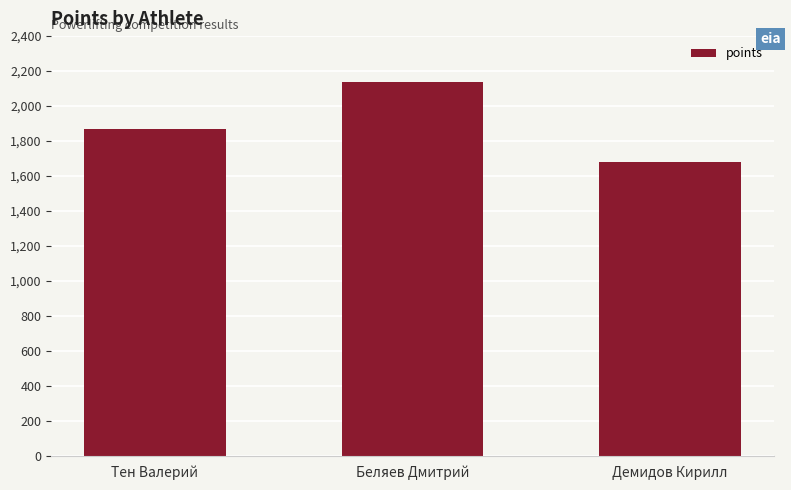

What is the change in value from Беляев Дмитрий to Демидов Кирилл?

-452.8